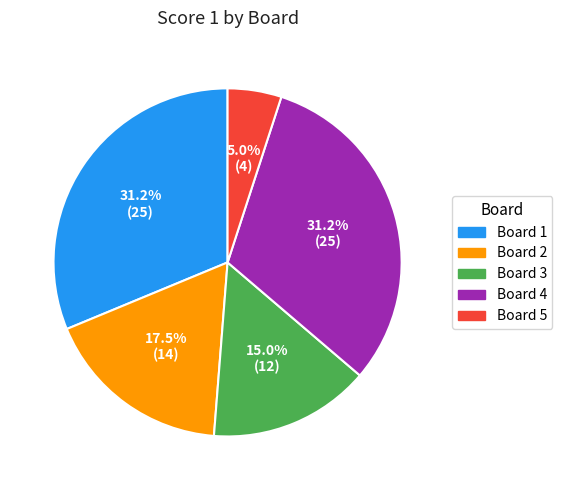

What percentage is the Board 3 slice, to the nearest percent?

15%